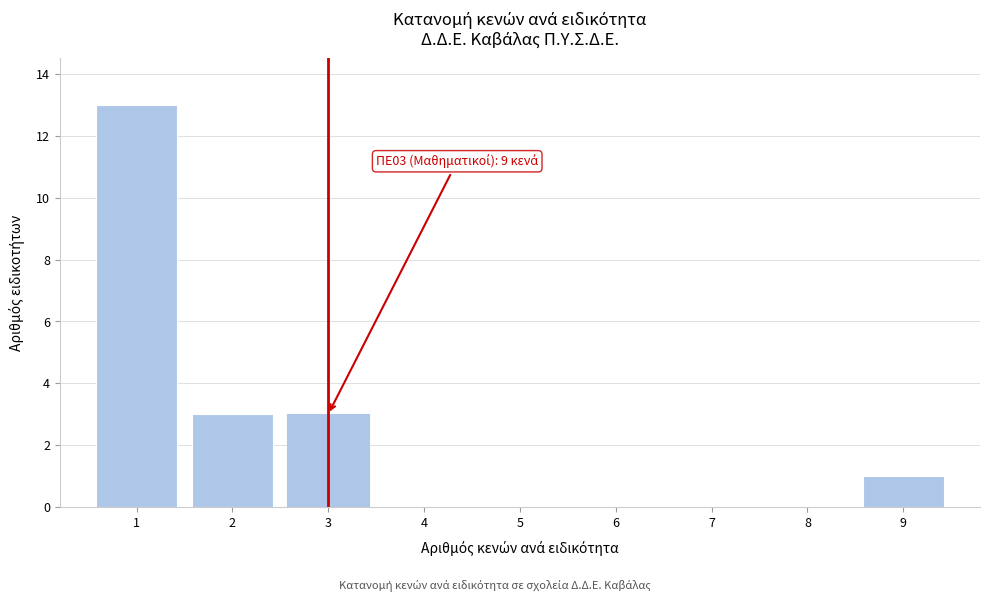

Reading left to right, extract all data points from this chart.

1=13	2=3	3=3	4=0	5=0	6=0	7=0	8=0	9=1